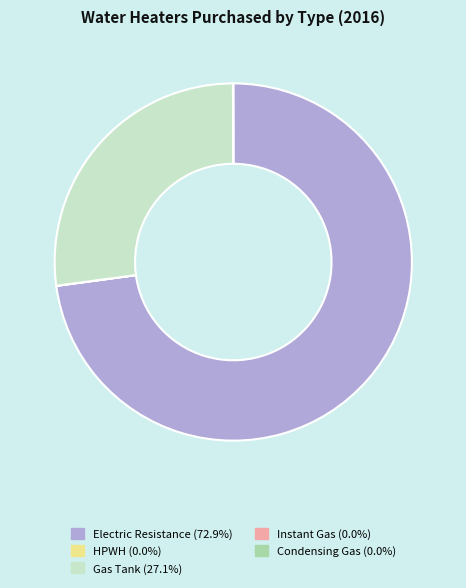

Which category has the biggest portion of the pie?

Electric Resistance